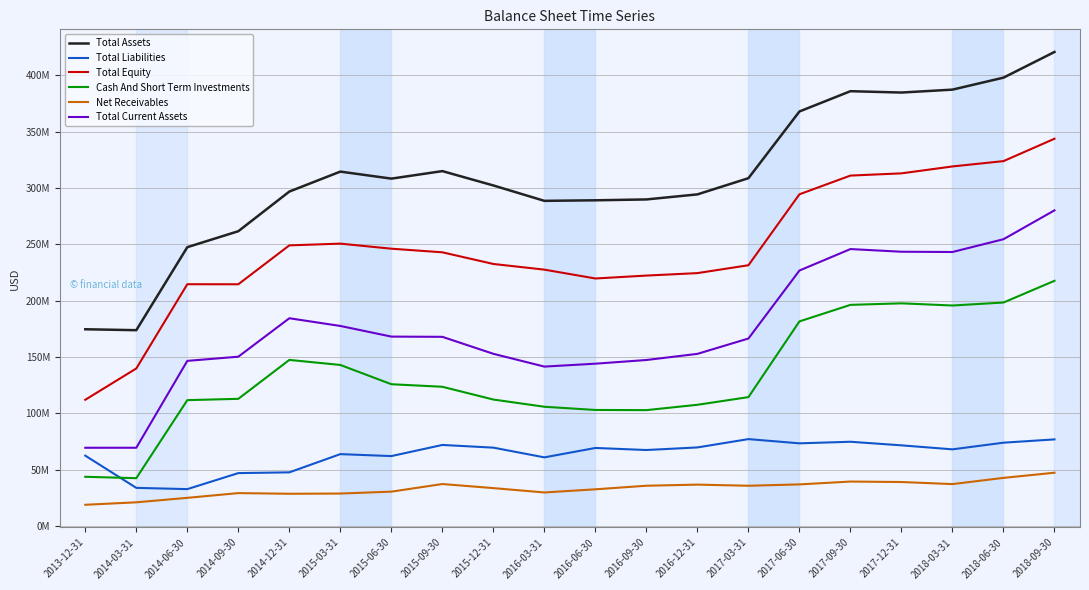

At which label does Total Equity reach its minimum?

2013-12-31